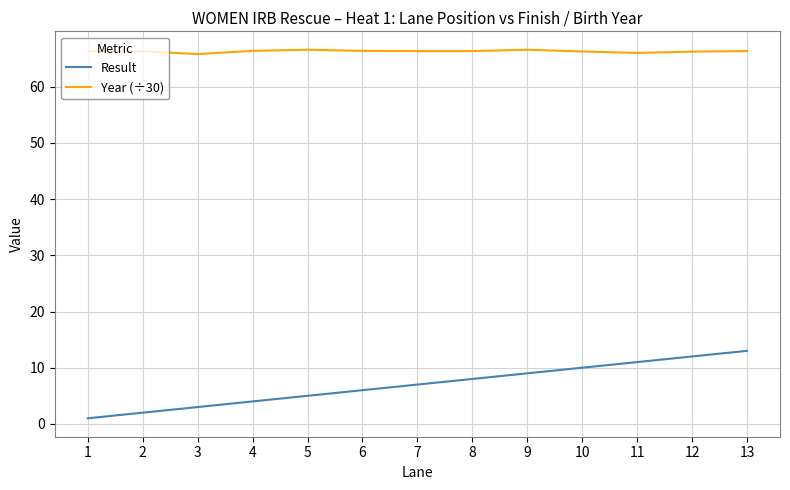

True or false: Year (÷30) and Result cross at least once.

False